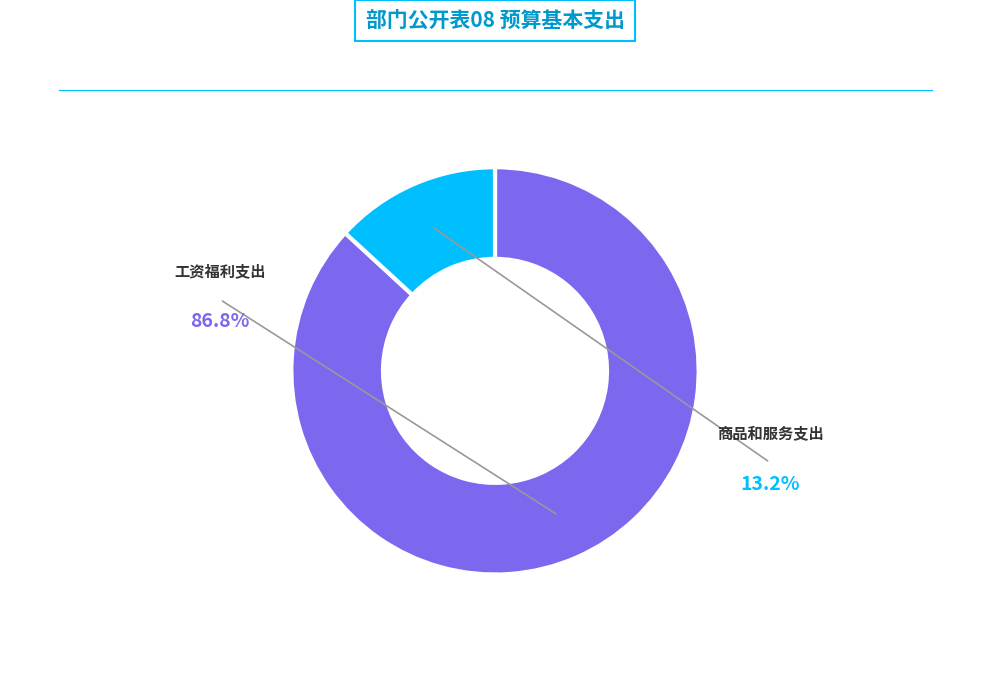

Is there a majority slice in this chart?

Yes